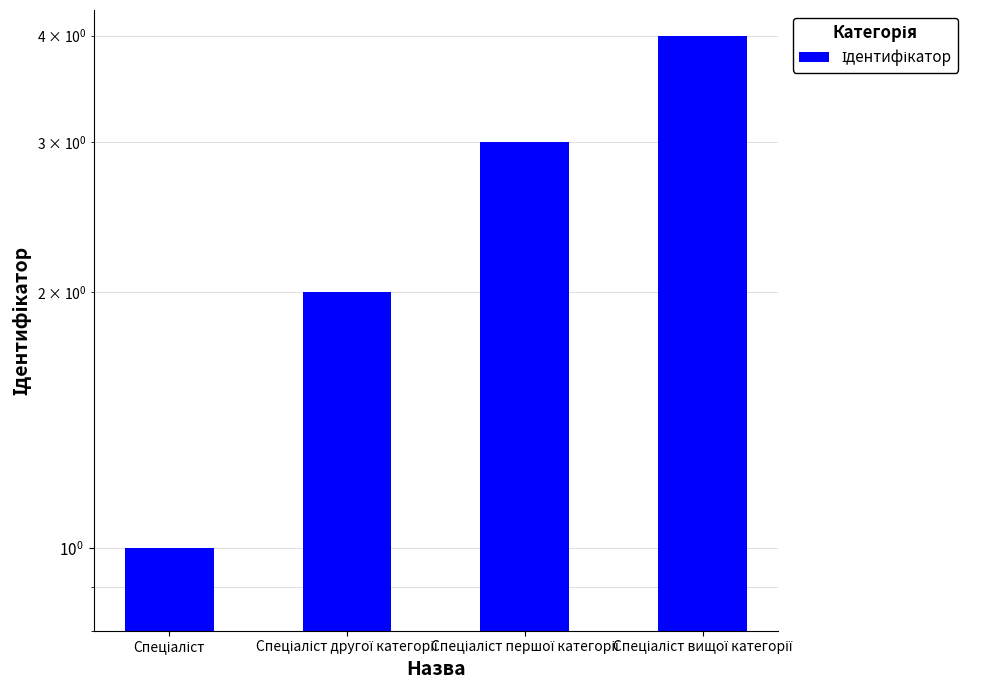

List the labels in order of value, smallest first.

Спеціаліст, Спеціаліст другої категорії, Спеціаліст першої категорії, Спеціаліст вищої категорії